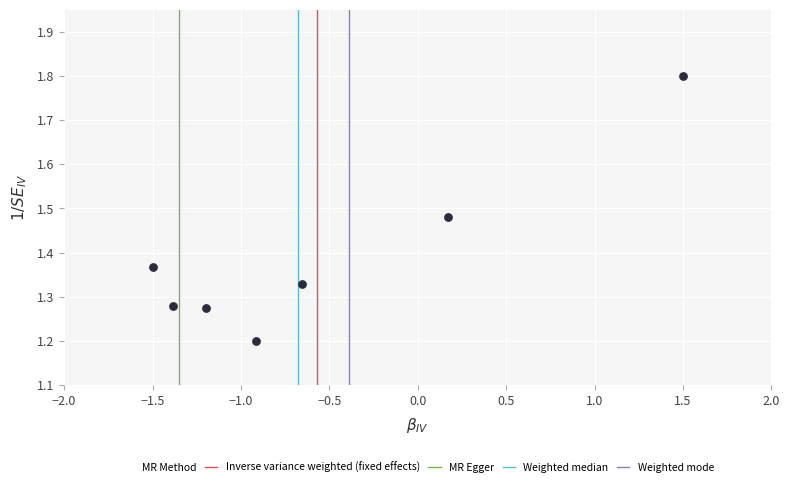

What Y value in the scatter plot is closest to 1?

1.2